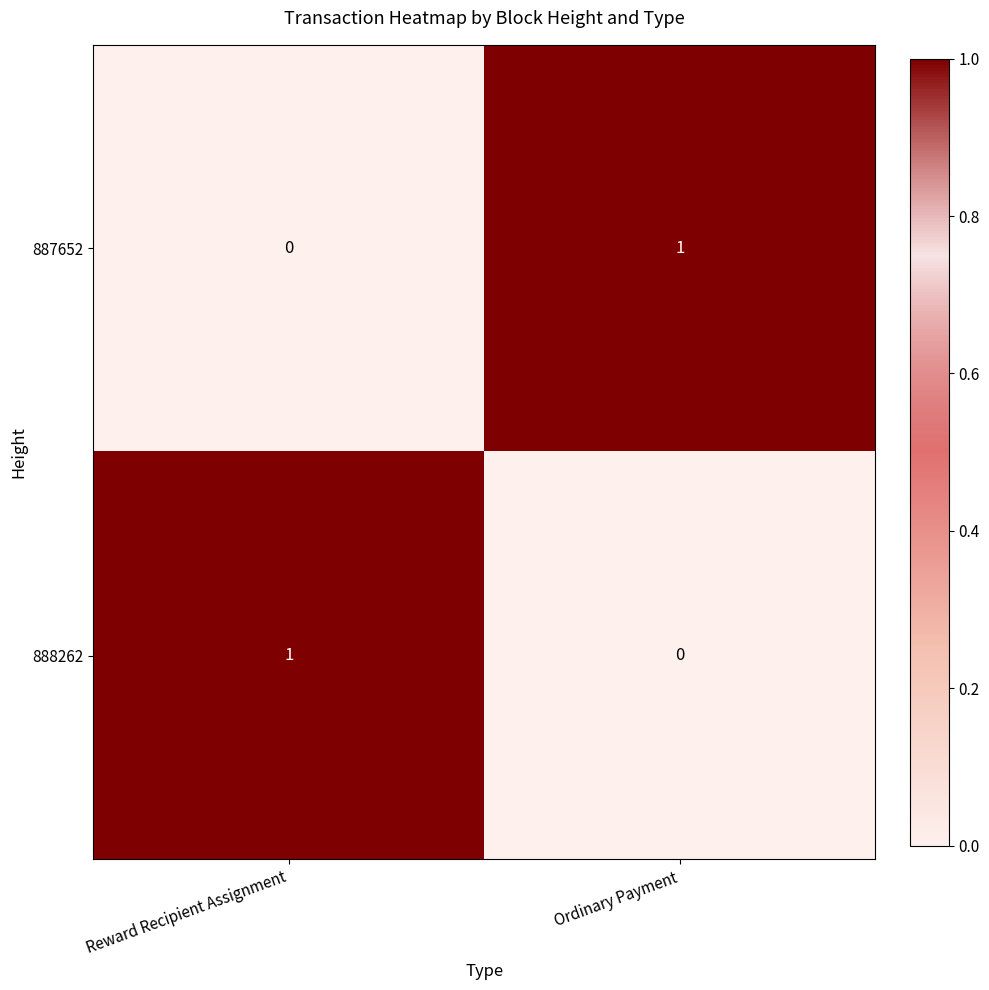

Is the value of 888262 at Ordinary Payment greater than the value of 887652 at Ordinary Payment?

No